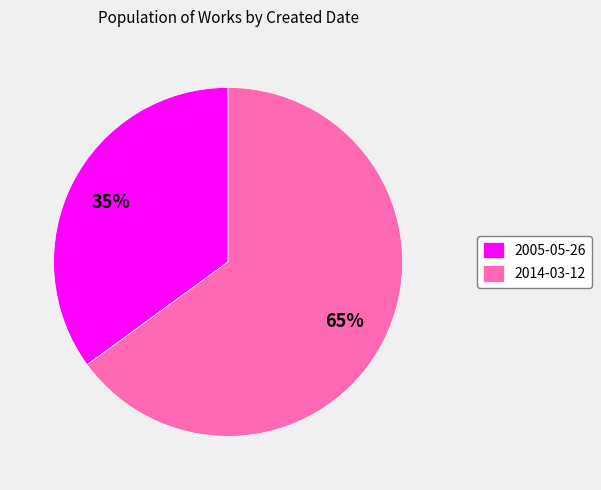

Which slice represents more than half of the pie?

2014-03-12